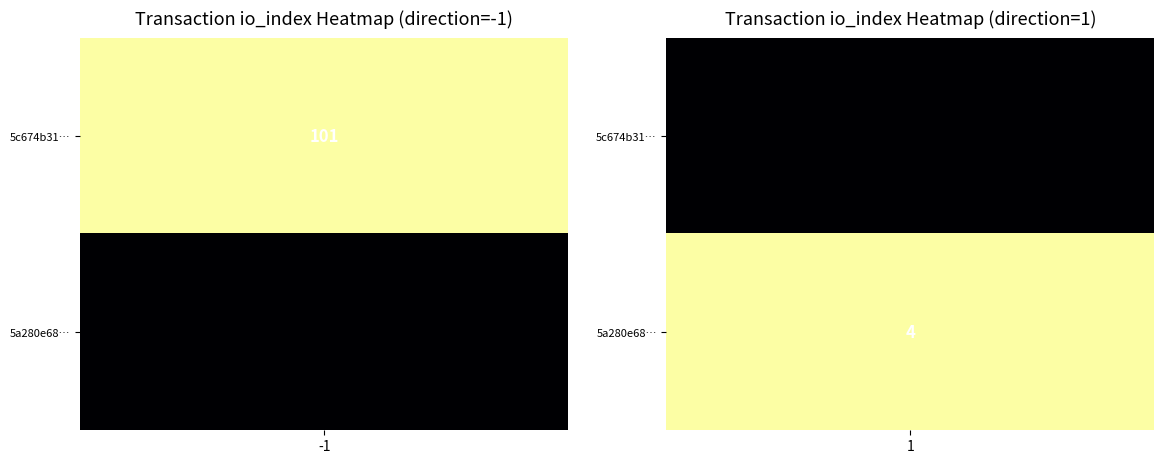

Reading left to right, what are all the values shown in this chart?

5c674b3118536d1e47434ef8f8b2b46924dbff3: direction=-1	io_index=101
5a280e6885fe28970cb312c00165a8dc5c8b02c: direction=1	io_index=4